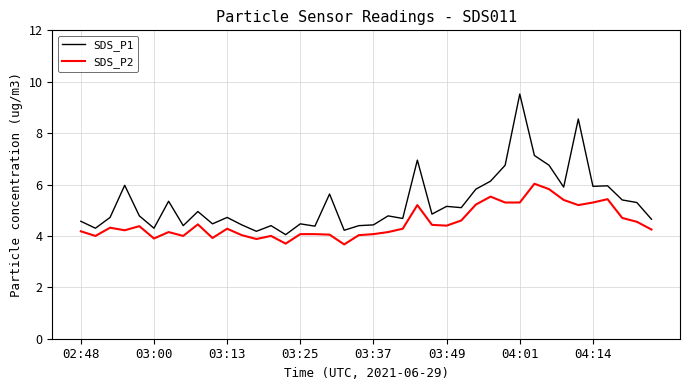

What is the difference between the maximum and minimum values in the SDS_P1 series?

5.5